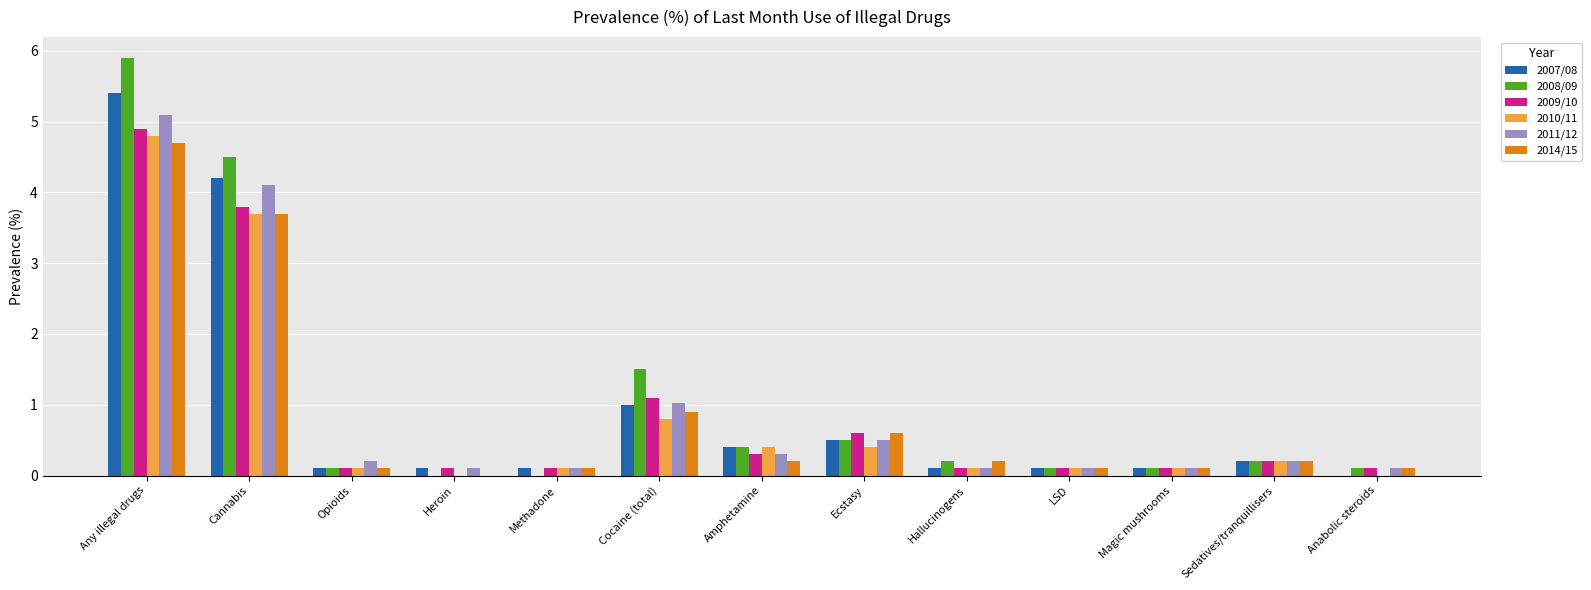

Reading right to left, what are all the values shown in this chart?

2007/08: Anabolic steroids=0.0	Sedatives/tranquillisers=0.2	Magic mushrooms=0.1	LSD=0.1	Hallucinogens=0.1	Ecstasy=0.5	Amphetamine=0.4	Cocaine (total)=1.0	Methadone=0.1	Heroin=0.1	Opioids=0.1	Cannabis=4.2	Any illegal drugs=5.4
2008/09: Anabolic steroids=0.1	Sedatives/tranquillisers=0.2	Magic mushrooms=0.1	LSD=0.1	Hallucinogens=0.2	Ecstasy=0.5	Amphetamine=0.4	Cocaine (total)=1.5	Methadone=0.0	Heroin=0.0	Opioids=0.1	Cannabis=4.5	Any illegal drugs=5.9
2009/10: Anabolic steroids=0.1	Sedatives/tranquillisers=0.2	Magic mushrooms=0.1	LSD=0.1	Hallucinogens=0.1	Ecstasy=0.6	Amphetamine=0.3	Cocaine (total)=1.1	Methadone=0.1	Heroin=0.1	Opioids=0.1	Cannabis=3.8	Any illegal drugs=4.9
2010/11: Anabolic steroids=0.0	Sedatives/tranquillisers=0.2	Magic mushrooms=0.1	LSD=0.1	Hallucinogens=0.1	Ecstasy=0.4	Amphetamine=0.4	Cocaine (total)=0.8	Methadone=0.1	Heroin=0.0	Opioids=0.1	Cannabis=3.7	Any illegal drugs=4.8
2011/12: Anabolic steroids=0.1	Sedatives/tranquillisers=0.2	Magic mushrooms=0.1	LSD=0.1	Hallucinogens=0.1	Ecstasy=0.5	Amphetamine=0.3	Cocaine (total)=1.0	Methadone=0.1	Heroin=0.1	Opioids=0.2	Cannabis=4.1	Any illegal drugs=5.1
2014/15: Anabolic steroids=0.1	Sedatives/tranquillisers=0.2	Magic mushrooms=0.1	LSD=0.1	Hallucinogens=0.2	Ecstasy=0.6	Amphetamine=0.2	Cocaine (total)=0.9	Methadone=0.1	Heroin=0.0	Opioids=0.1	Cannabis=3.7	Any illegal drugs=4.7